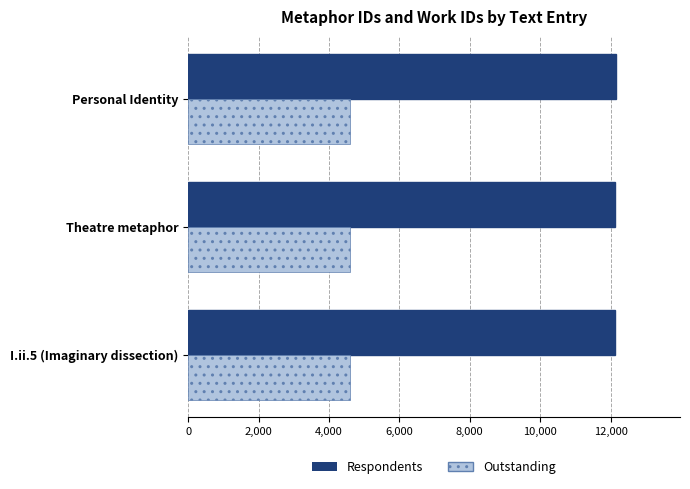

What is the approximate value of Respondents at Theatre metaphor?

12137